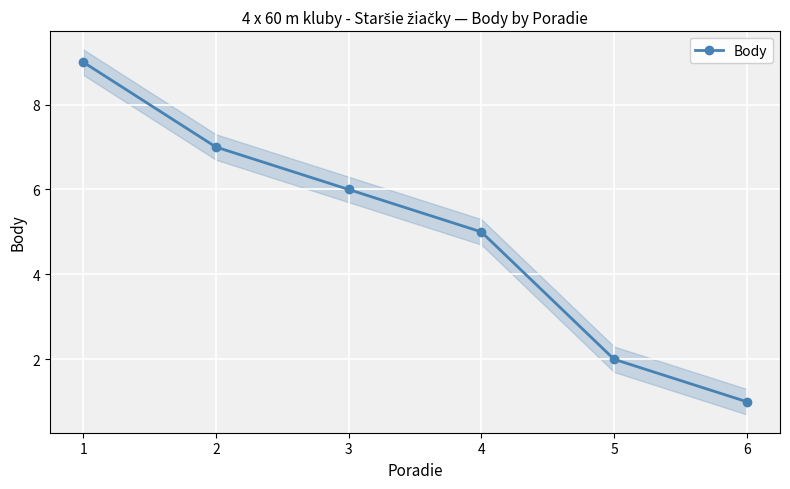

Reading left to right, list all the values displayed in this chart.

9	7	6	5	2	1